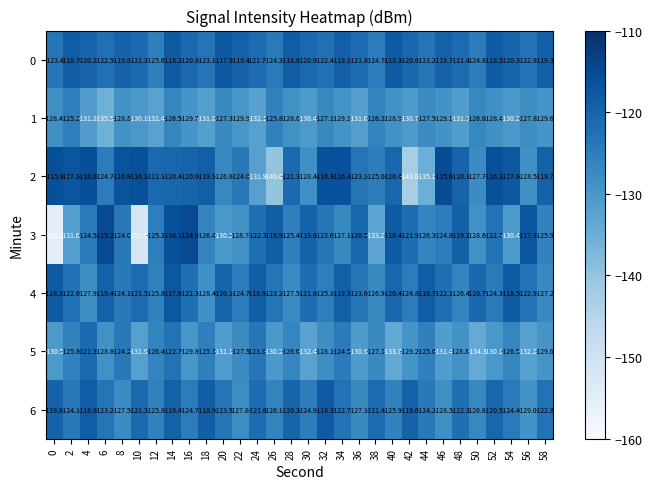

What is the greatest value displayed?

-114.9